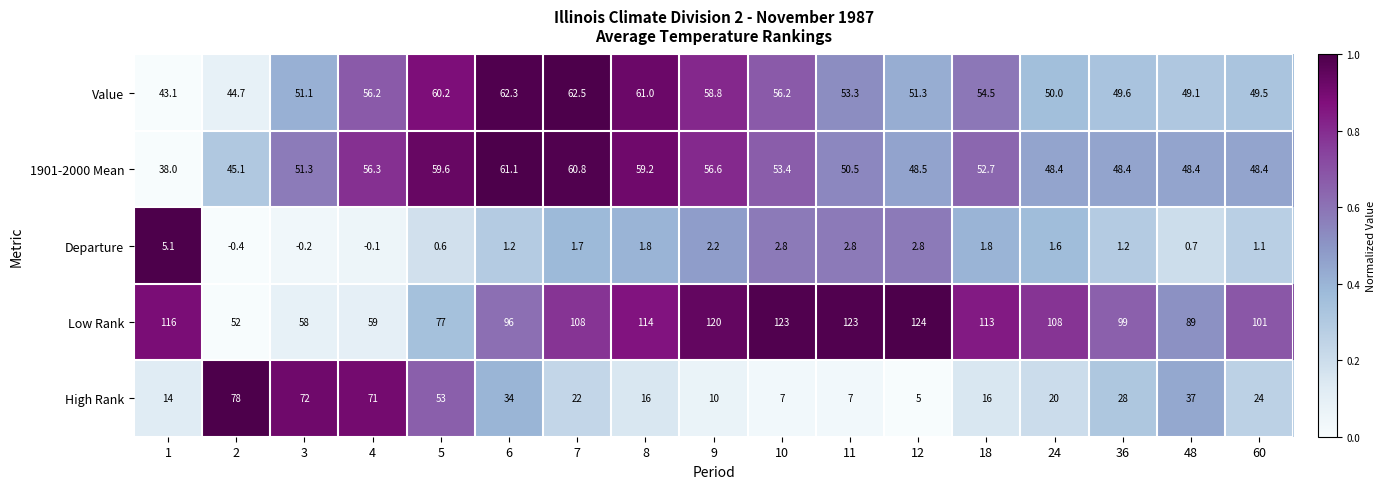

At which label does 1901-2000 Mean reach its peak?

6